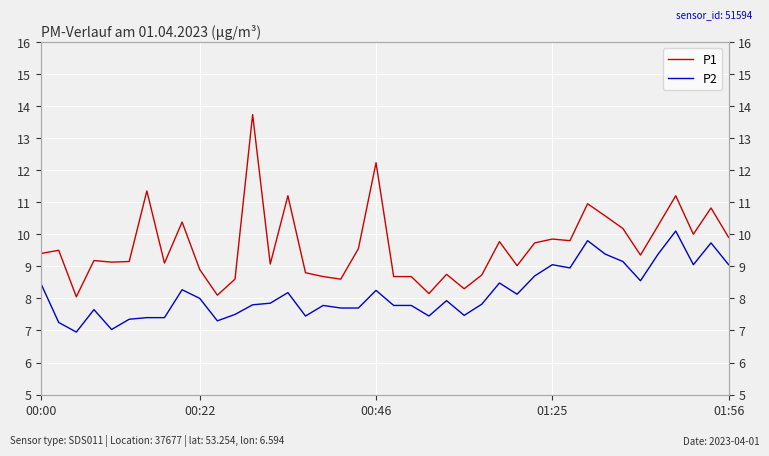

True or false: P2 has a value of 8.6 at 34.

True